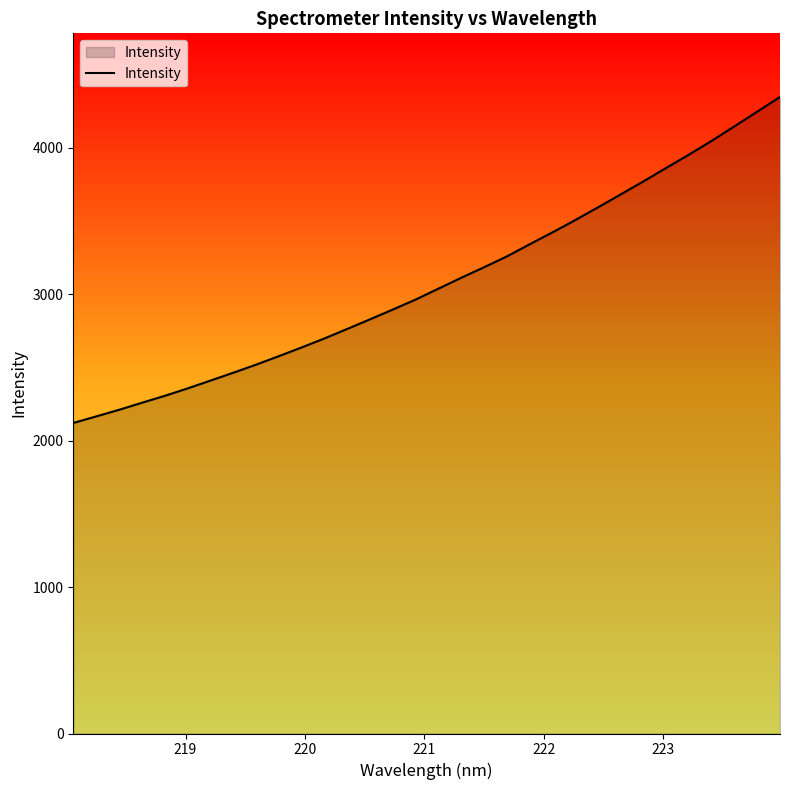

What is the difference between the maximum and minimum values?

2226.9